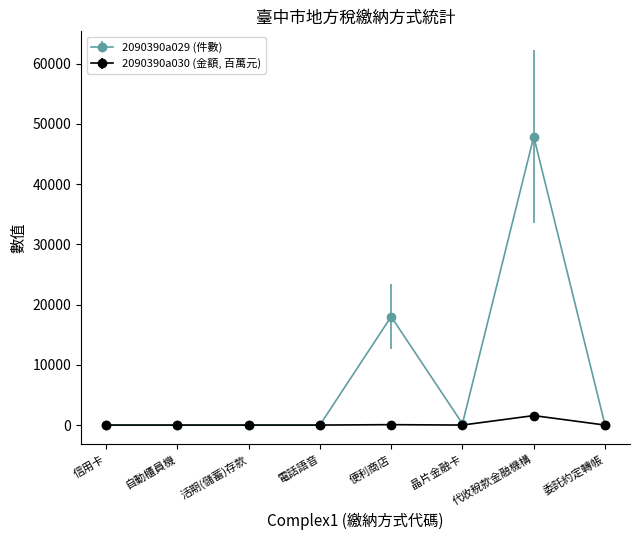

What are all the series names shown in the legend?

2090390a029 (件數), 2090390a030 (金額, 百萬元)